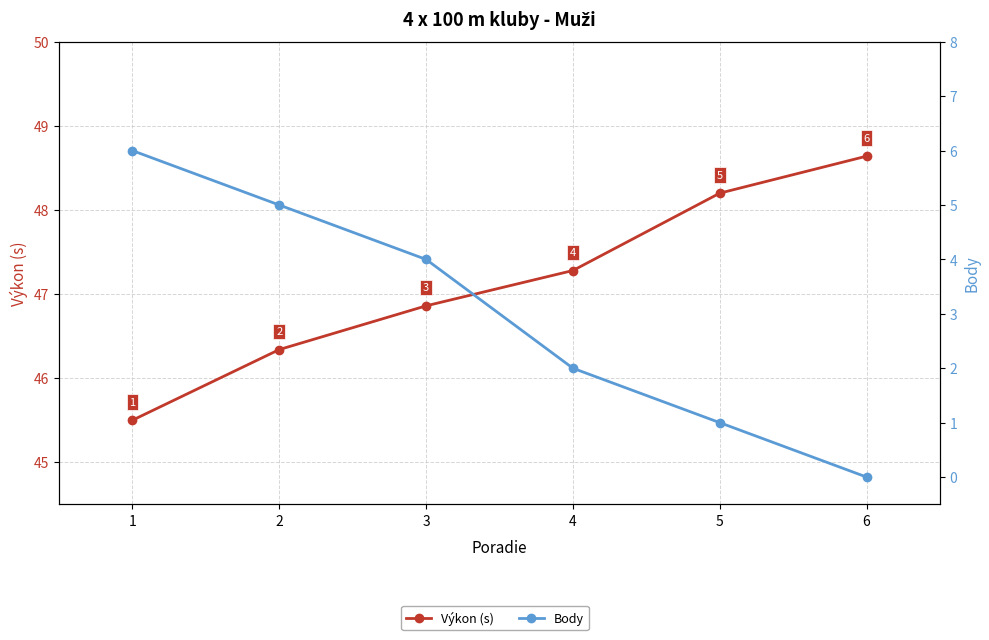

At which label does Výkon (s) first exceed 47?

4